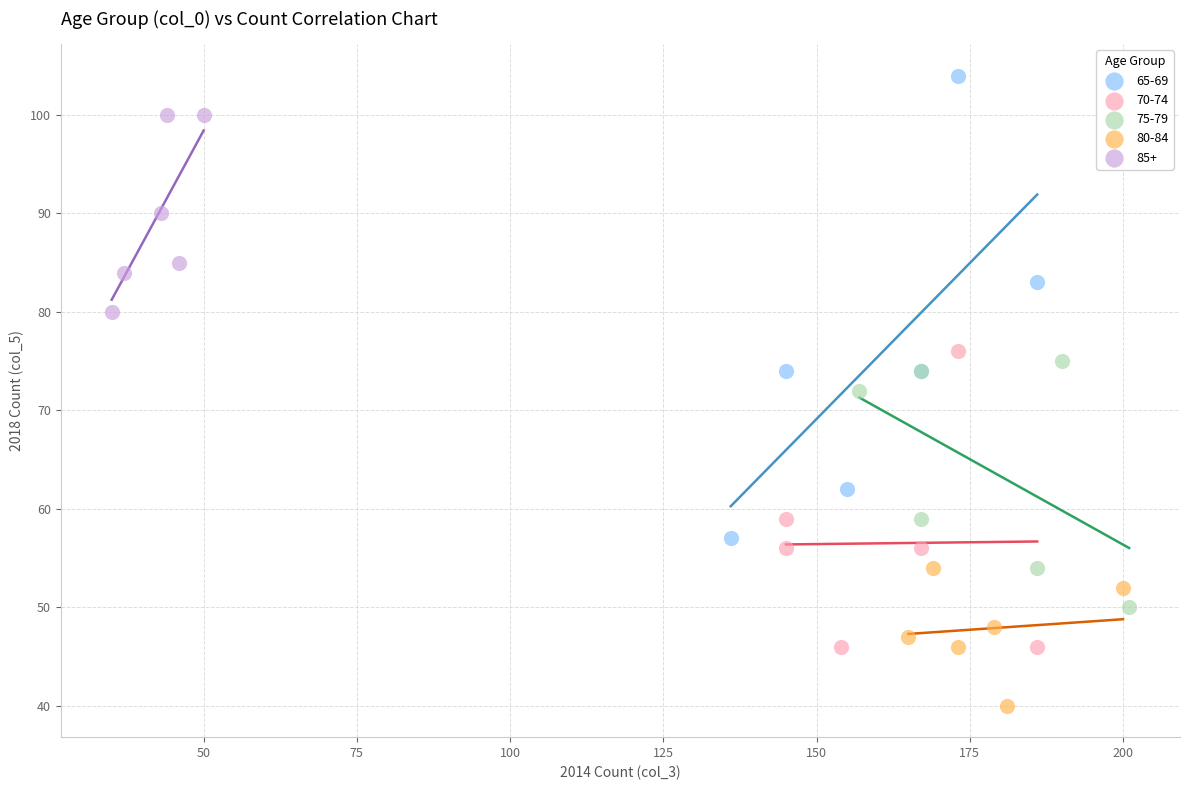

Which series has the widest spread of Y values?

65-69